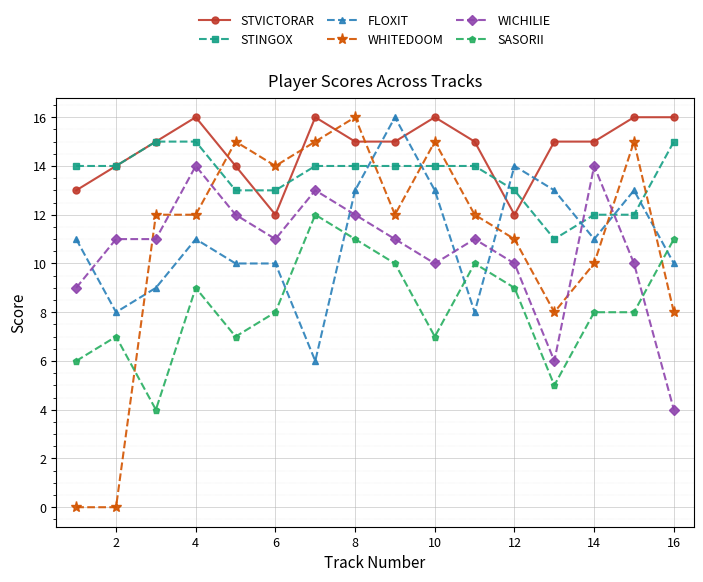

What is the maximum value shown in the chart?

16